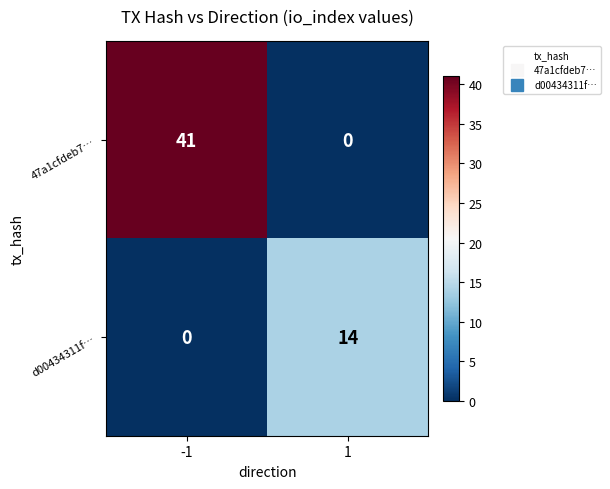

Reading right to left, extract all data points from this chart.

47a1cfdeb7…: 1=0	-1=41
d00434311f…: 1=14	-1=0